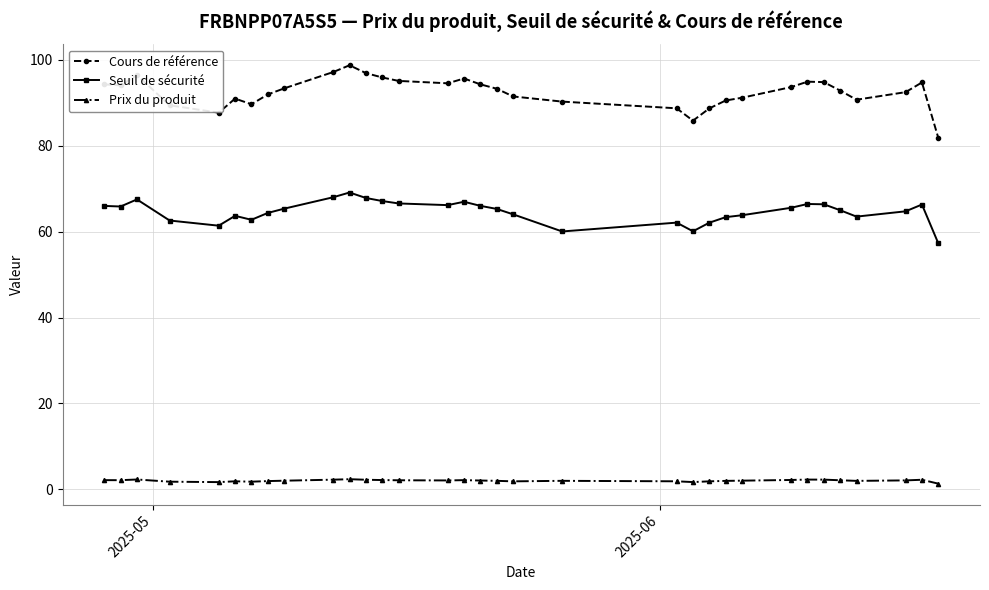

Which series has the largest total across all categories?

Cours de référence